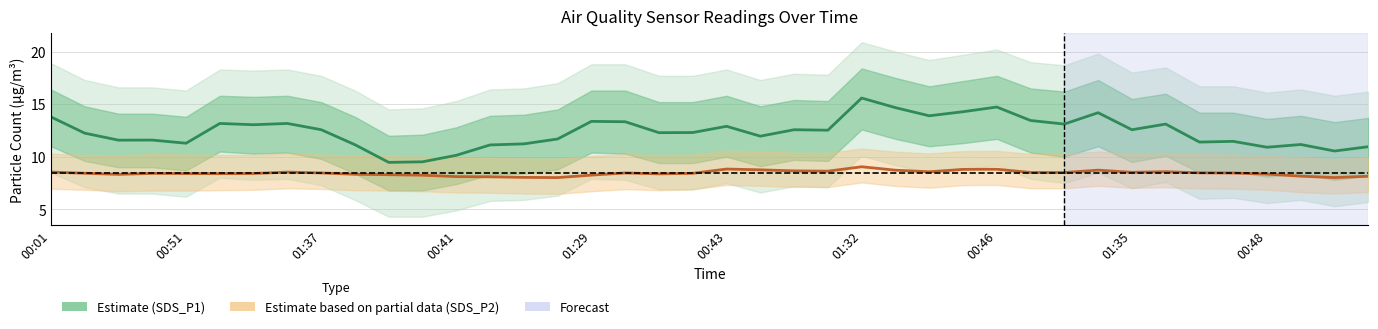

Reading left to right, extract all data points from this chart.

SDS_P1 (Estimate): 13.8	12.2	11.6	11.6	11.3	13.2	13.0	13.2	12.6	11.1	9.5	9.5	10.1	11.1	11.2	11.7	13.4	13.3	12.3	12.3	12.9	12.0	12.6	12.5	15.6	14.7	13.9	14.3	14.7	13.4	13.1	14.2	12.6	13.1	11.4	11.5	10.9	11.2	10.5	11.0
SDS_P2 (Partial): 8.5	8.4	8.3	8.4	8.4	8.4	8.4	8.5	8.5	8.3	8.3	8.2	8.1	8.1	8.0	8.0	8.3	8.5	8.4	8.4	8.8	8.8	8.7	8.6	9.1	8.7	8.6	8.8	8.8	8.5	8.5	8.7	8.5	8.6	8.5	8.5	8.4	8.2	8.0	8.1